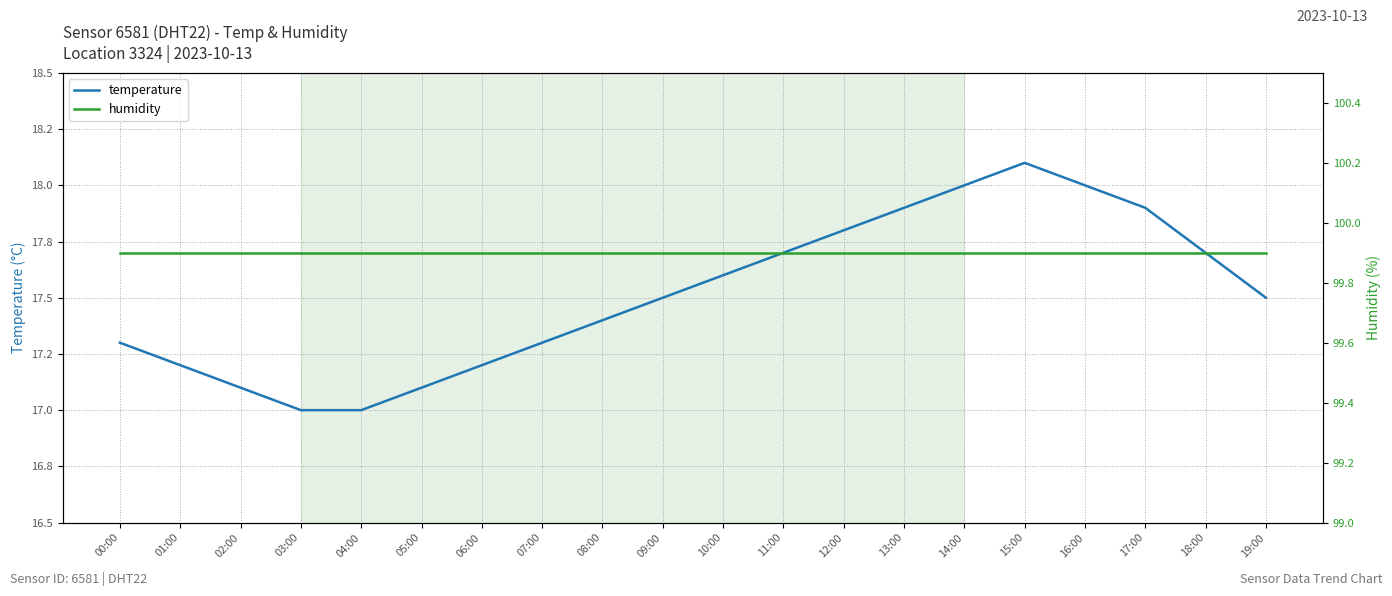

True or false: humidity has more than 1 points higher than both neighbors.

False